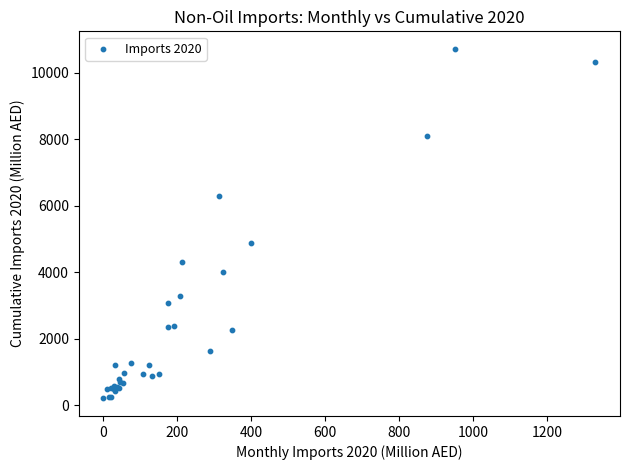

What Y value in the scatter plot is closest to 5460?

4867.4